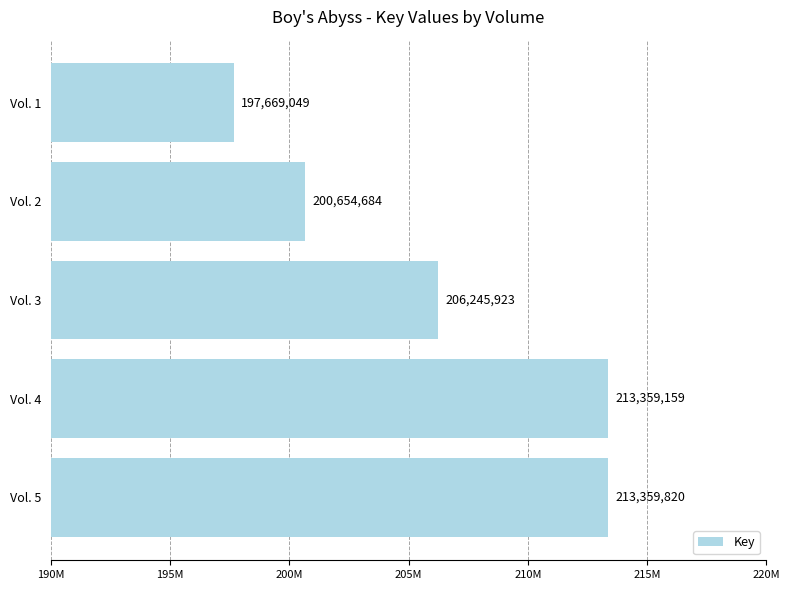

Does the chart contain any negative values?

No